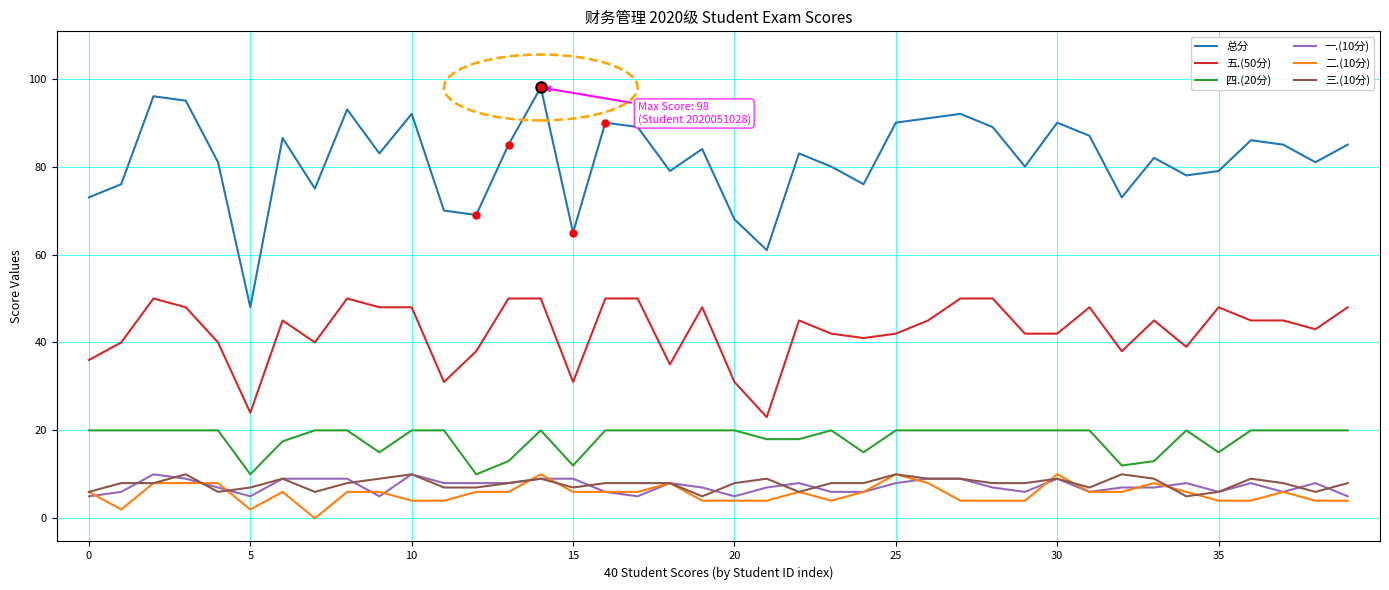

What is the difference between the second highest and second lowest values in the 四.(20分) series?

10.0